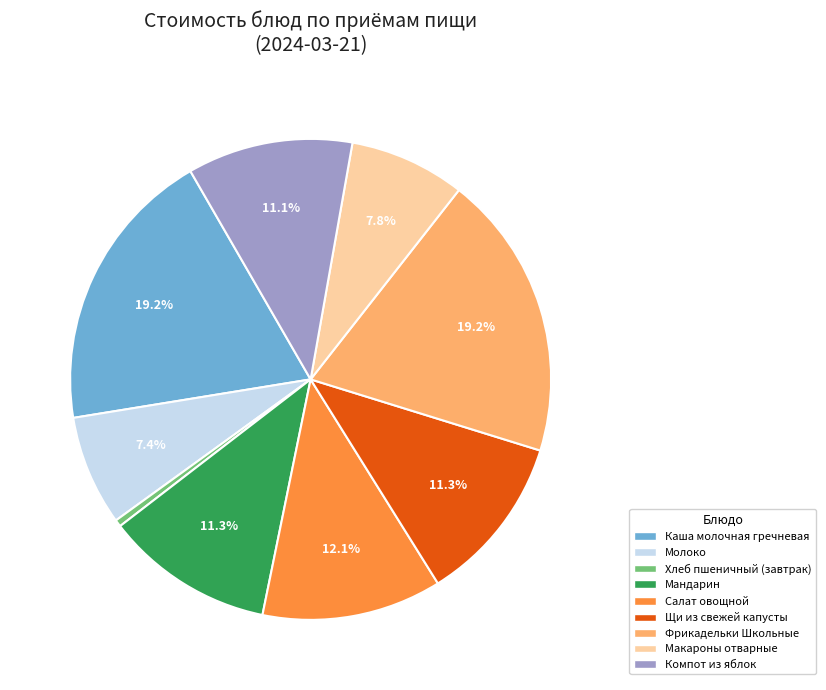

To the nearest percent, what is the difference between the Компот из яблок and Фрикадельки Школьные slice percentages?

8%